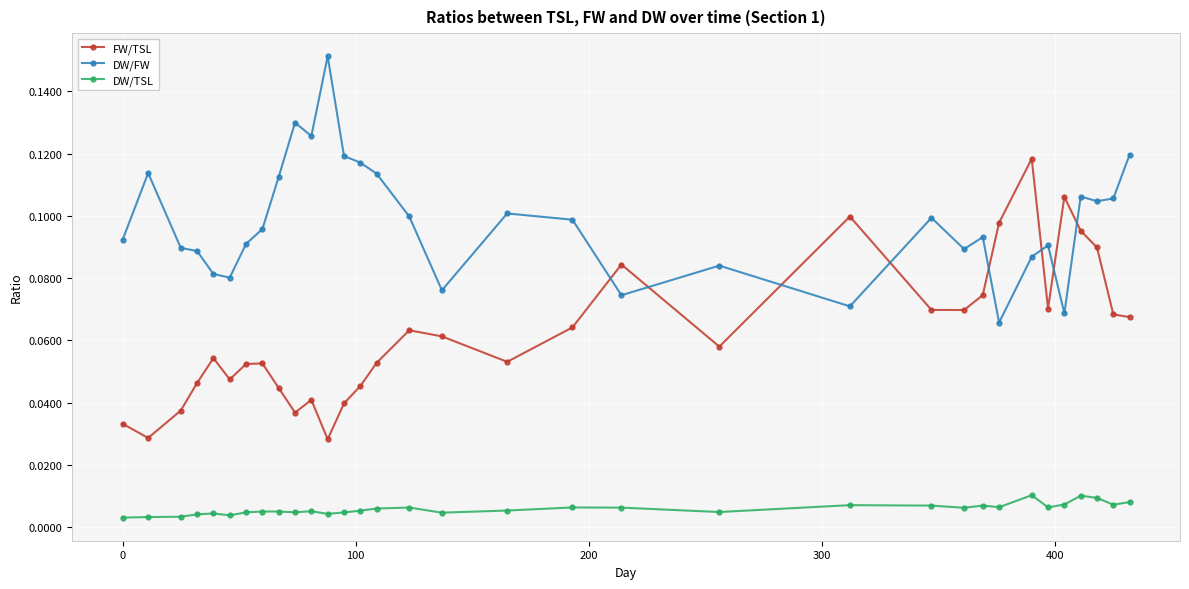

What are all the series names shown in the legend?

FW/TSL, DW/FW, DW/TSL